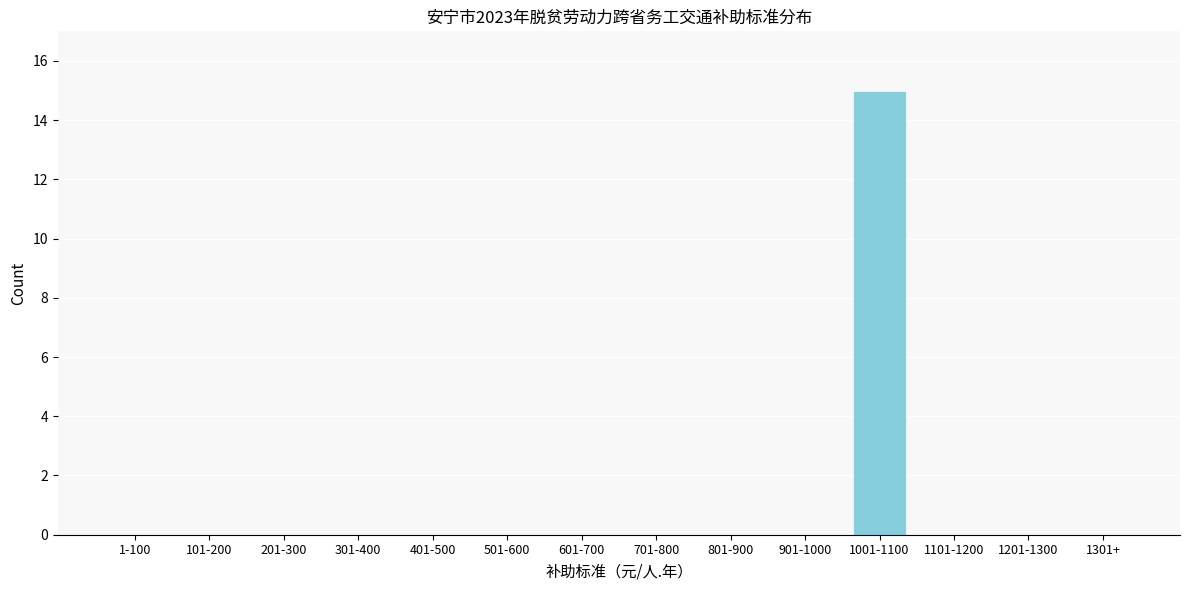

Reading right to left, list all the values displayed in this chart.

1301+=0	1201-1300=0	1101-1200=0	1001-1100=15	901-1000=0	801-900=0	701-800=0	601-700=0	501-600=0	401-500=0	301-400=0	201-300=0	101-200=0	1-100=0